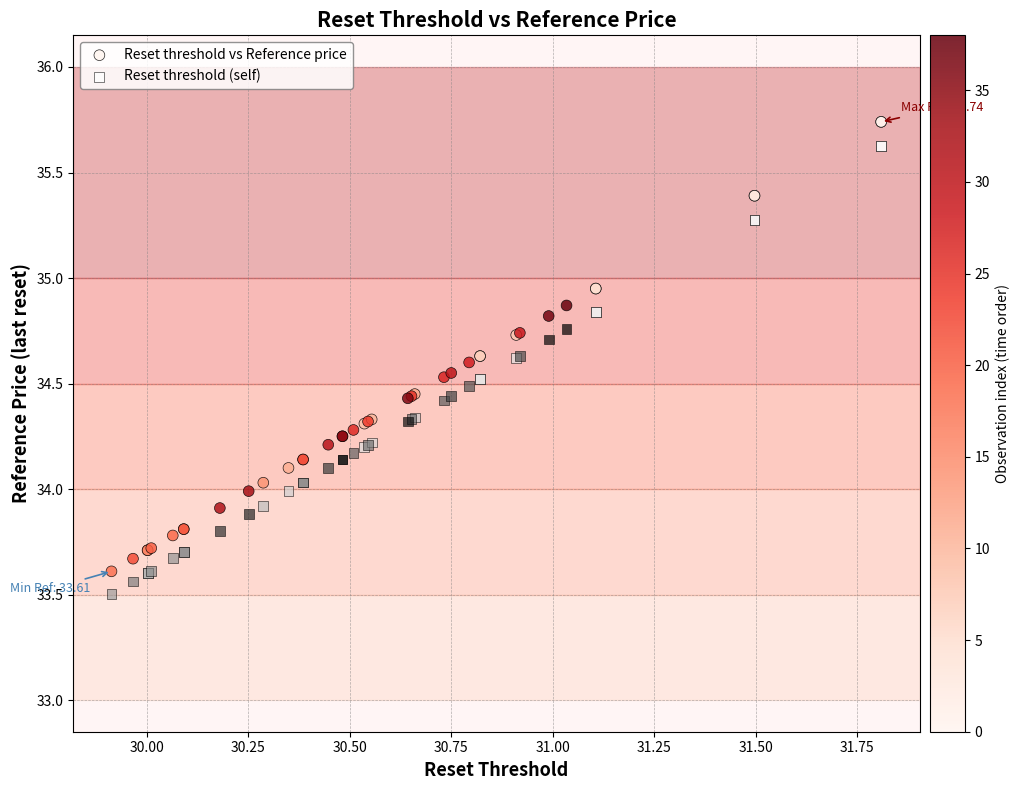

Which series has the largest Y range (max minus min)?

Reset threshold vs Reference price